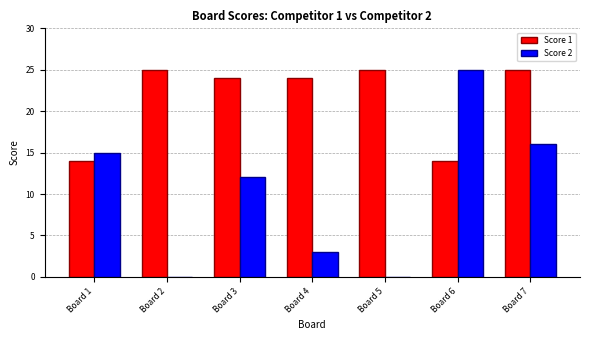

How many distinct data groups are displayed?

2